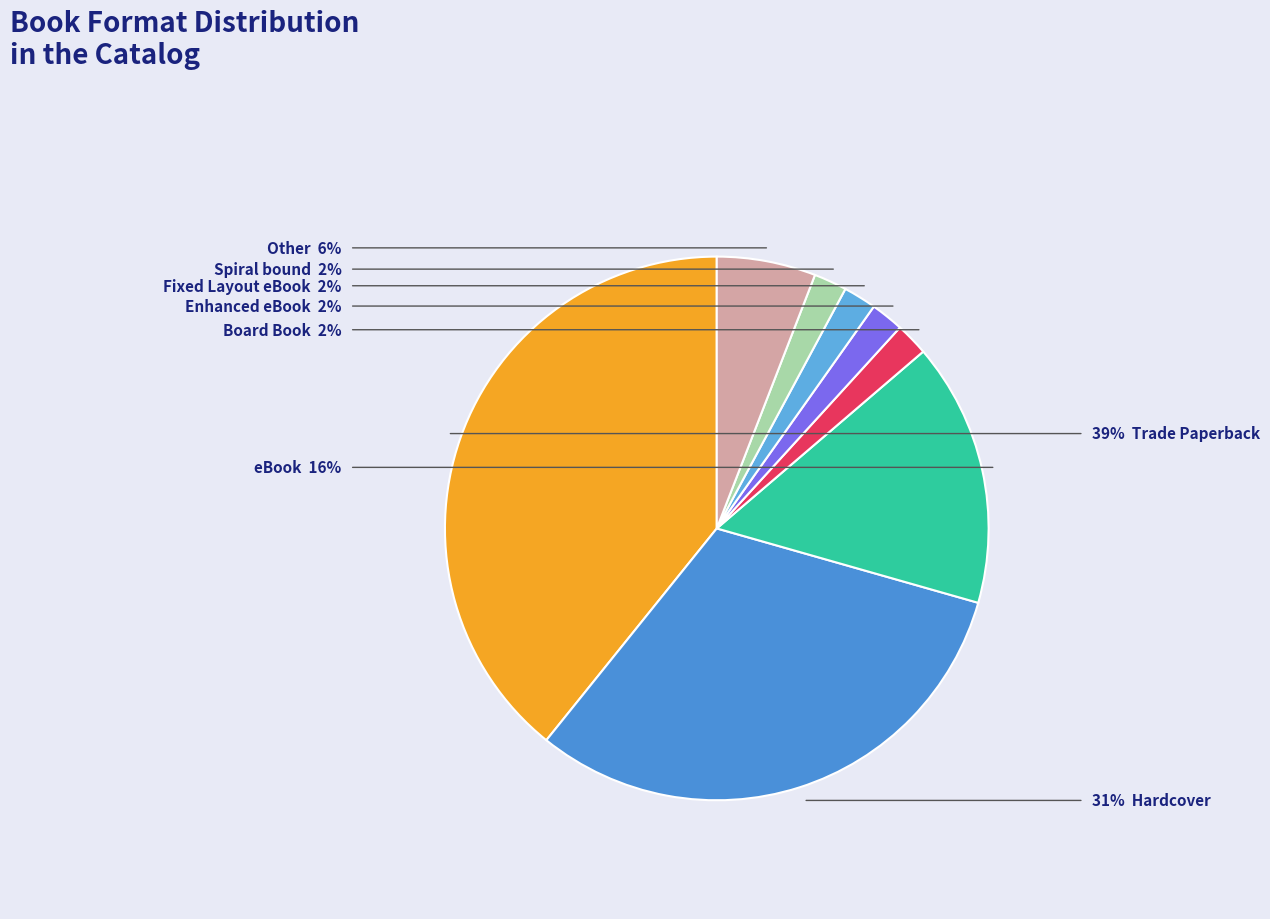

Does any single category account for the majority?

No